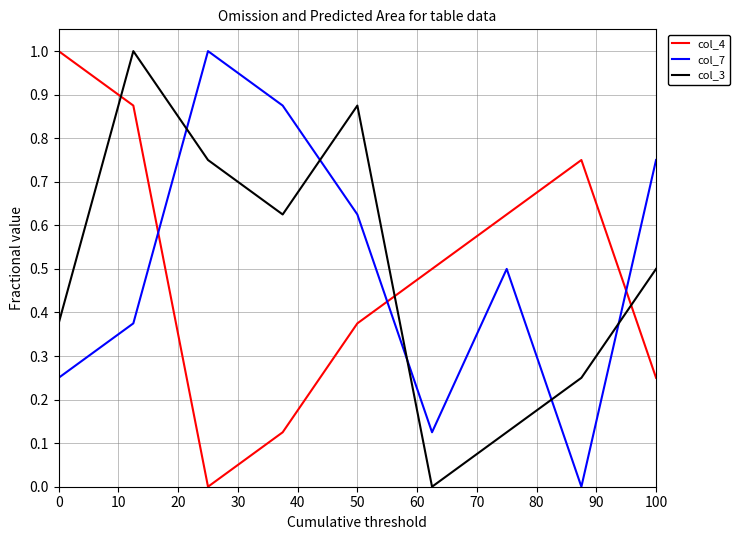

How many series are shown in this chart?

3